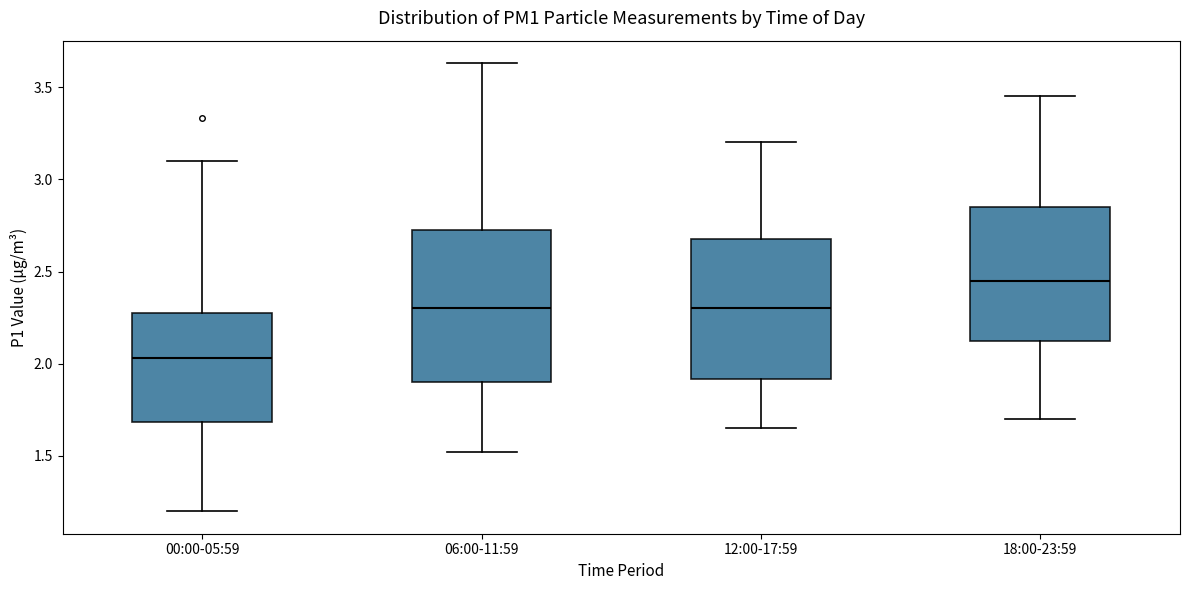

Which box is the tallest, from its lower edge to its upper edge?

06:00-11:59